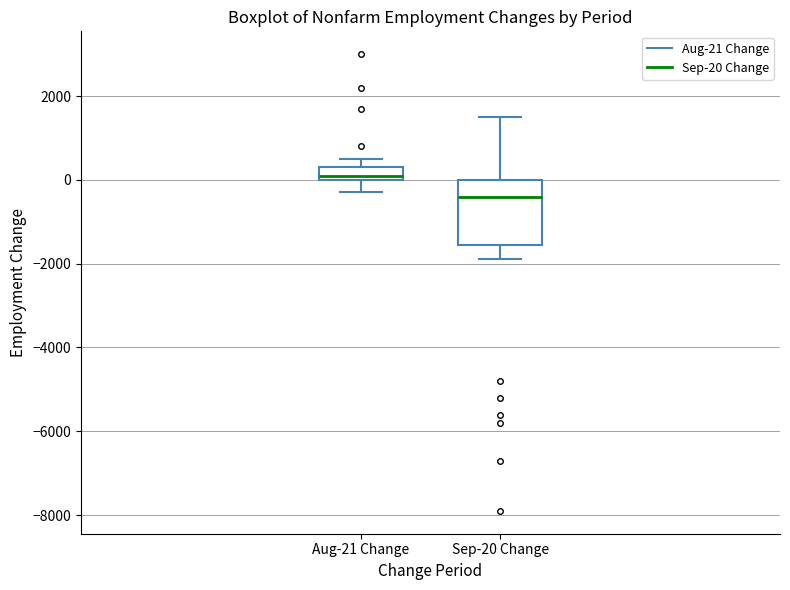

Which box has the highest median line?

Aug-21 Change